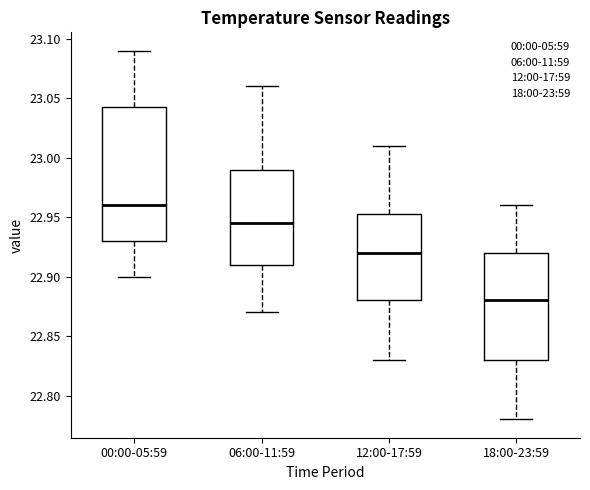

Reading left to right, transcribe this box plot: for each box, give where its median line is, the range the box spans, and where its two whiskers end, as read against the y-axis. The values are not printed on the chart, so give them approximately, as read against the axis.

00:00-05:59: median 22.960, box 22.930 to 23.045, whiskers 22.900 to 23.090
06:00-11:59: median 22.945, box 22.910 to 22.990, whiskers 22.870 to 23.060
12:00-17:59: median 22.920, box 22.880 to 22.955, whiskers 22.830 to 23.010
18:00-23:59: median 22.880, box 22.830 to 22.920, whiskers 22.780 to 22.960